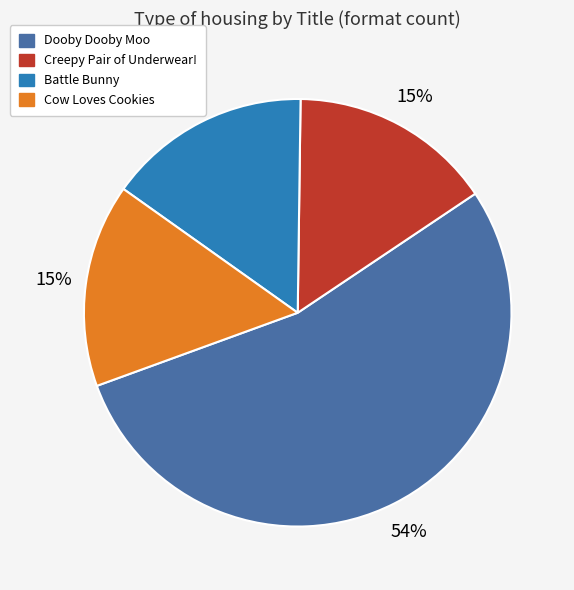

Approximately how many times larger is the value at Cow Loves Cookies compared to Battle Bunny?

1.0